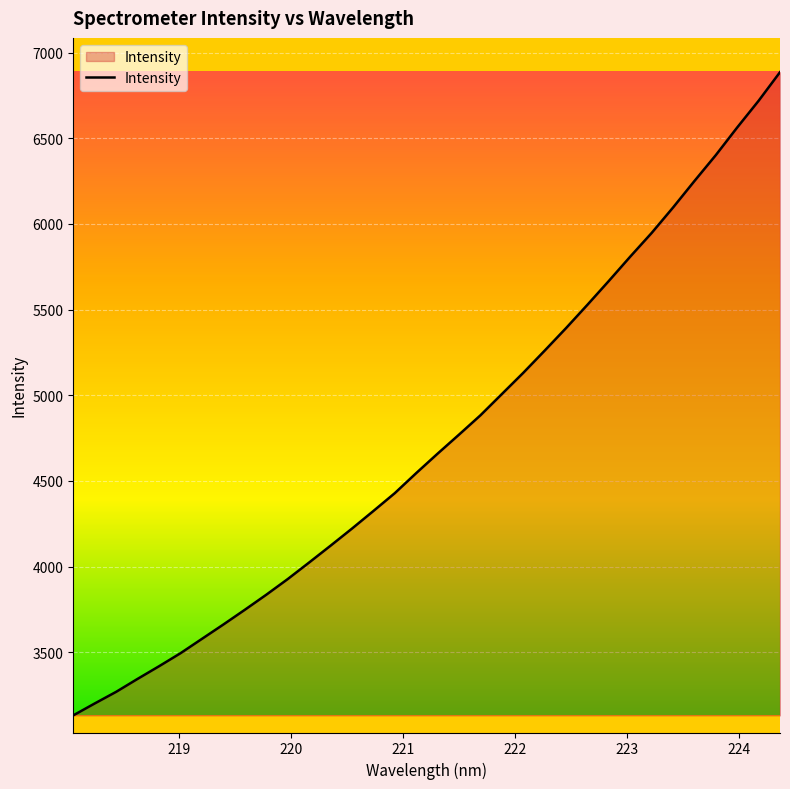

How many series are shown in this chart?

1